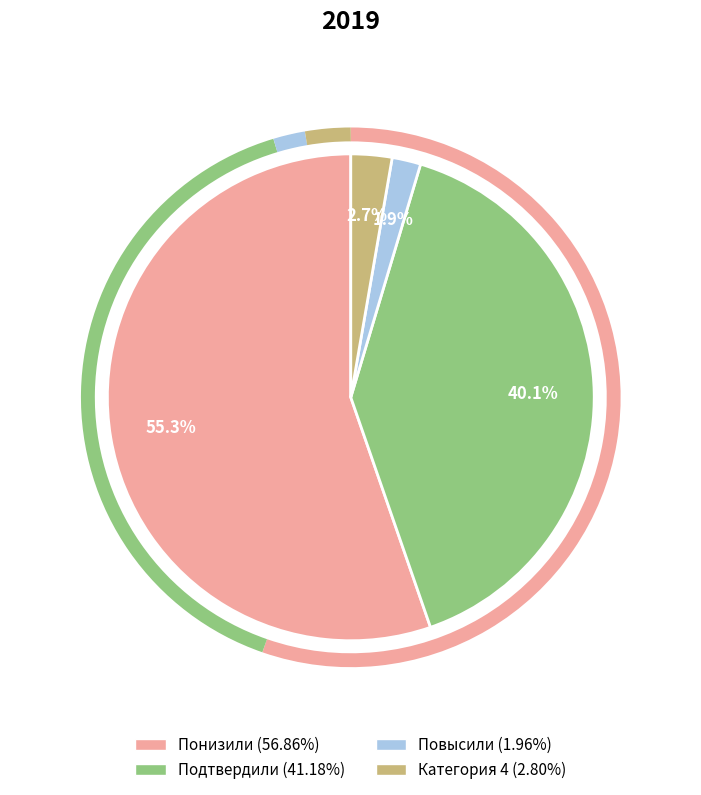

The Подтвердили slice represents 29% of the pie. True or false?

False